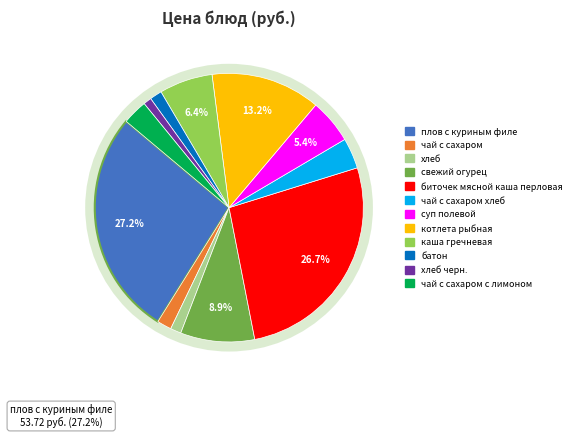

Does any single category account for the majority?

No